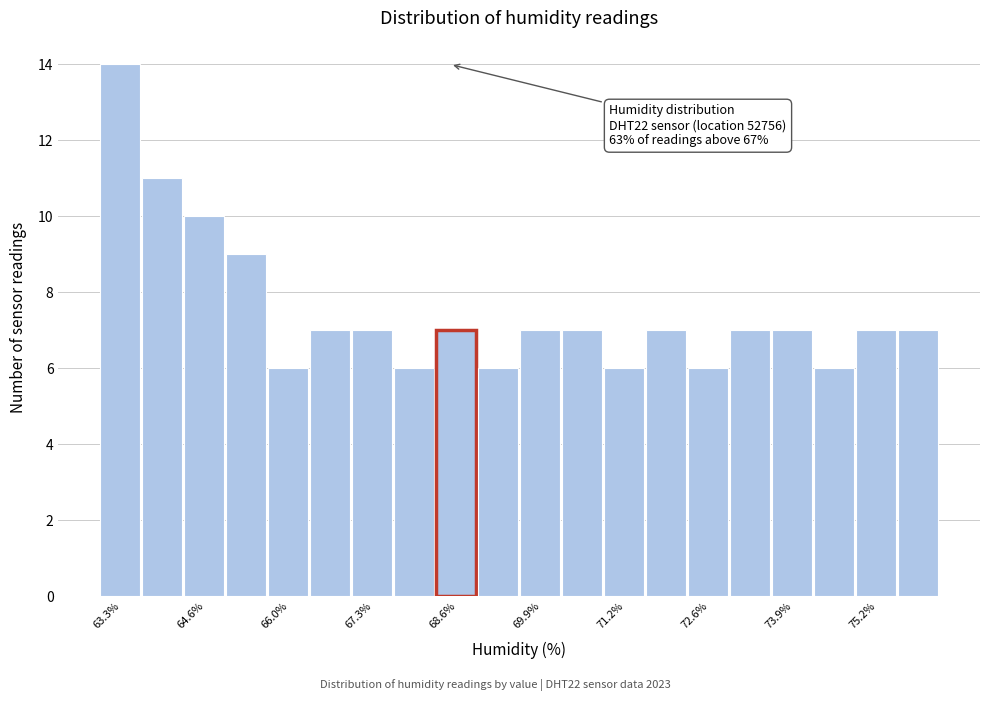

Read against the x-axis, roughly where is the centre of the tallest bar?

63.4